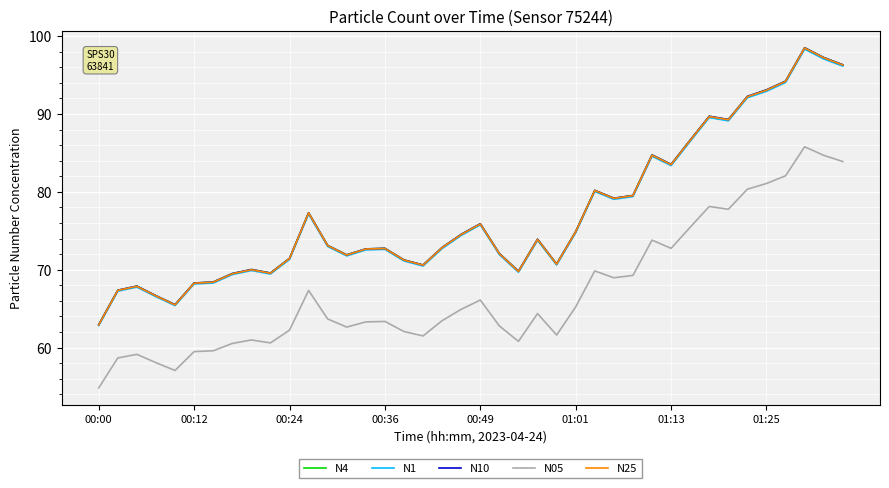

True or false: N1 and N05 cross at least once.

False